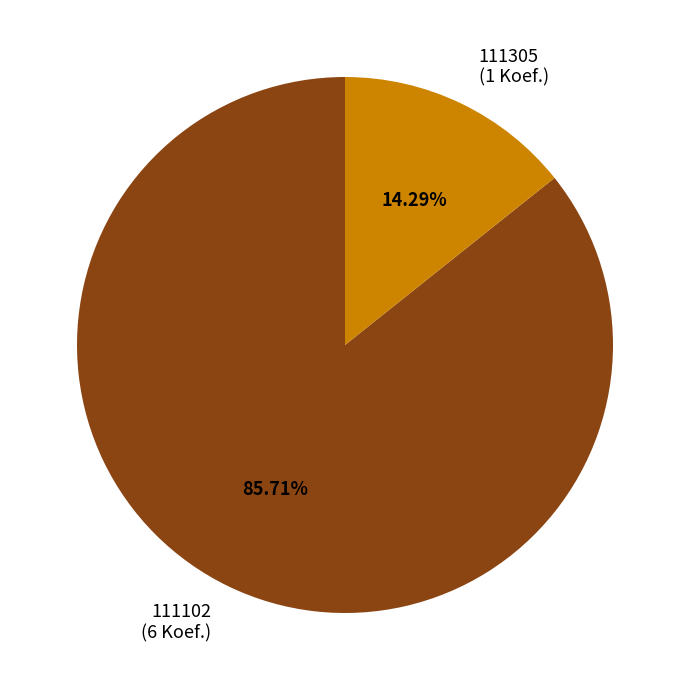

True or false: 111305 accounts for 29% of the total.

False